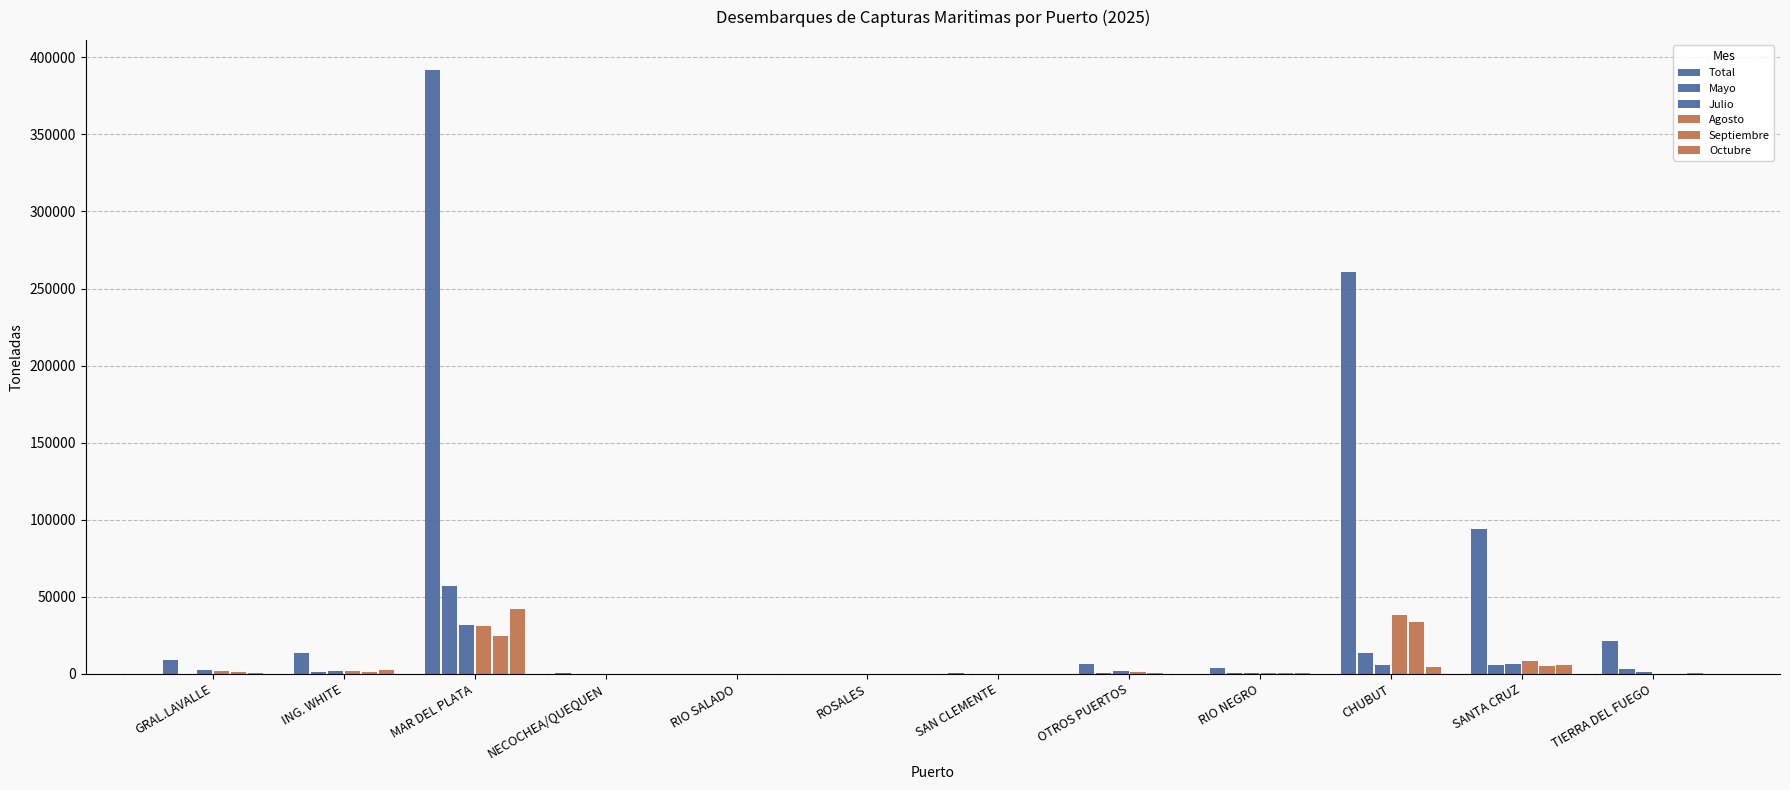

What is the value of the Septiembre bar at the 10th from the left?

33902.1